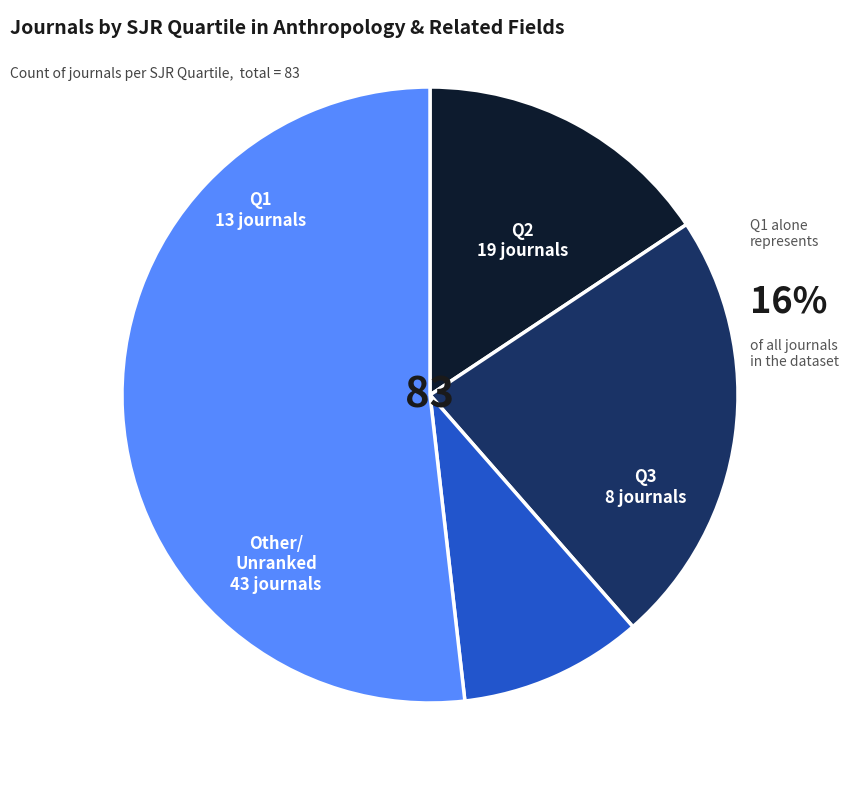

Is there a majority slice in this chart?

Yes